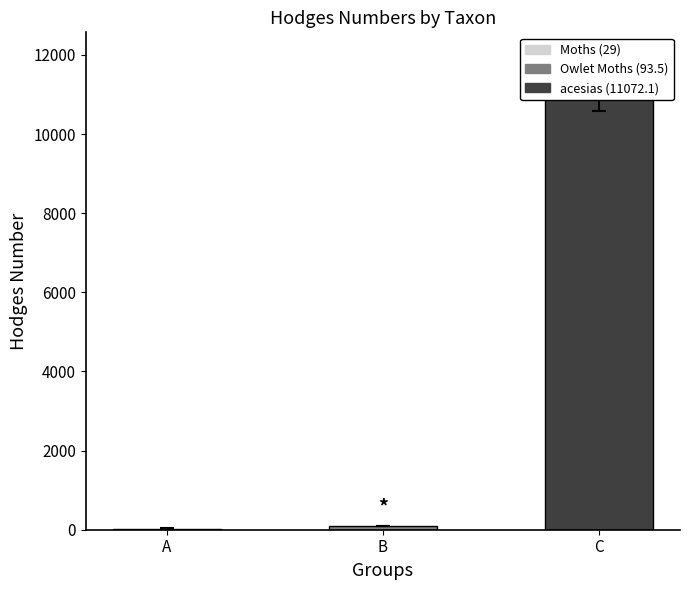

What is the maximum value shown in the chart?

11072.1